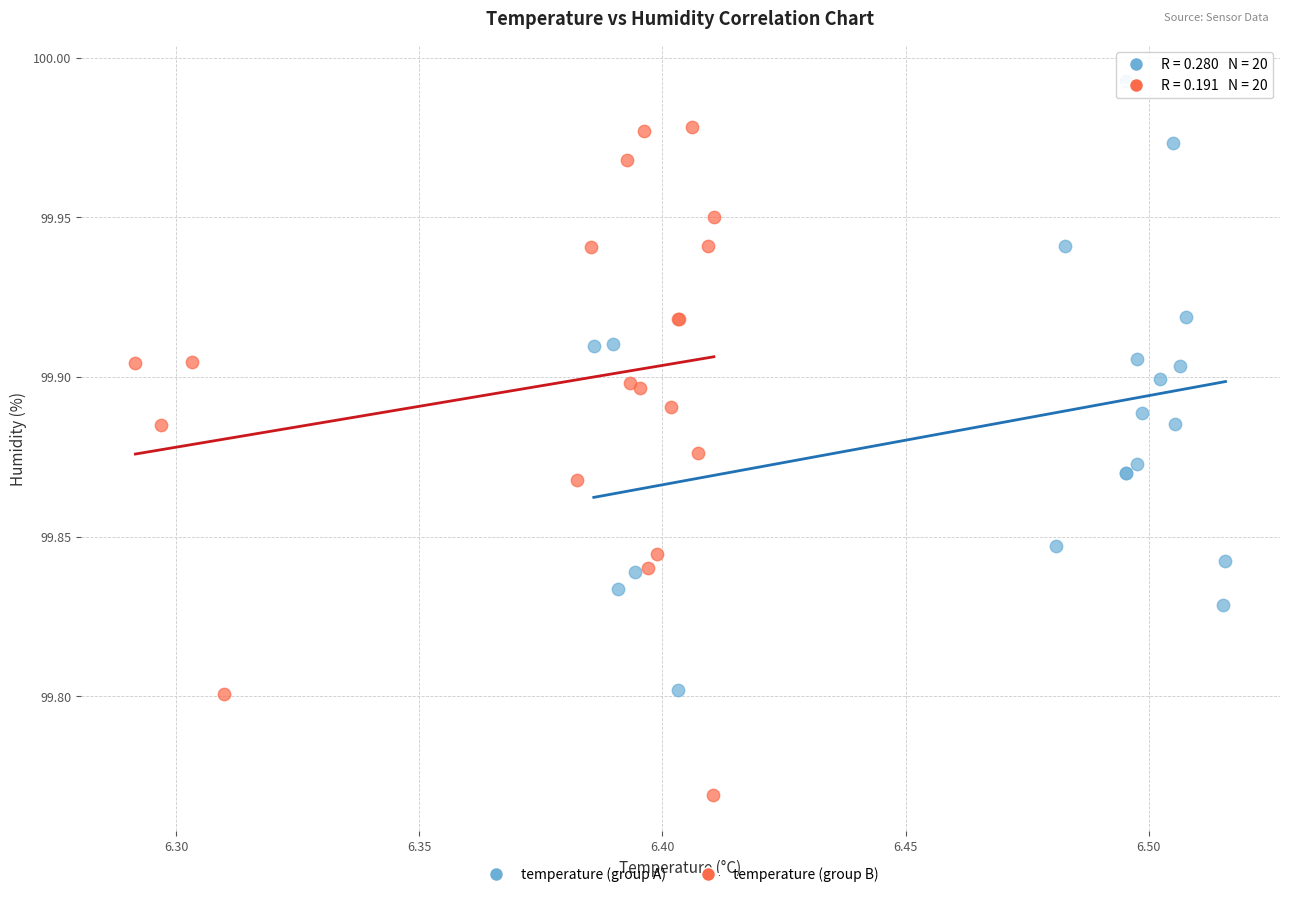

Which series has the largest Y range (max minus min)?

temperature (group B)